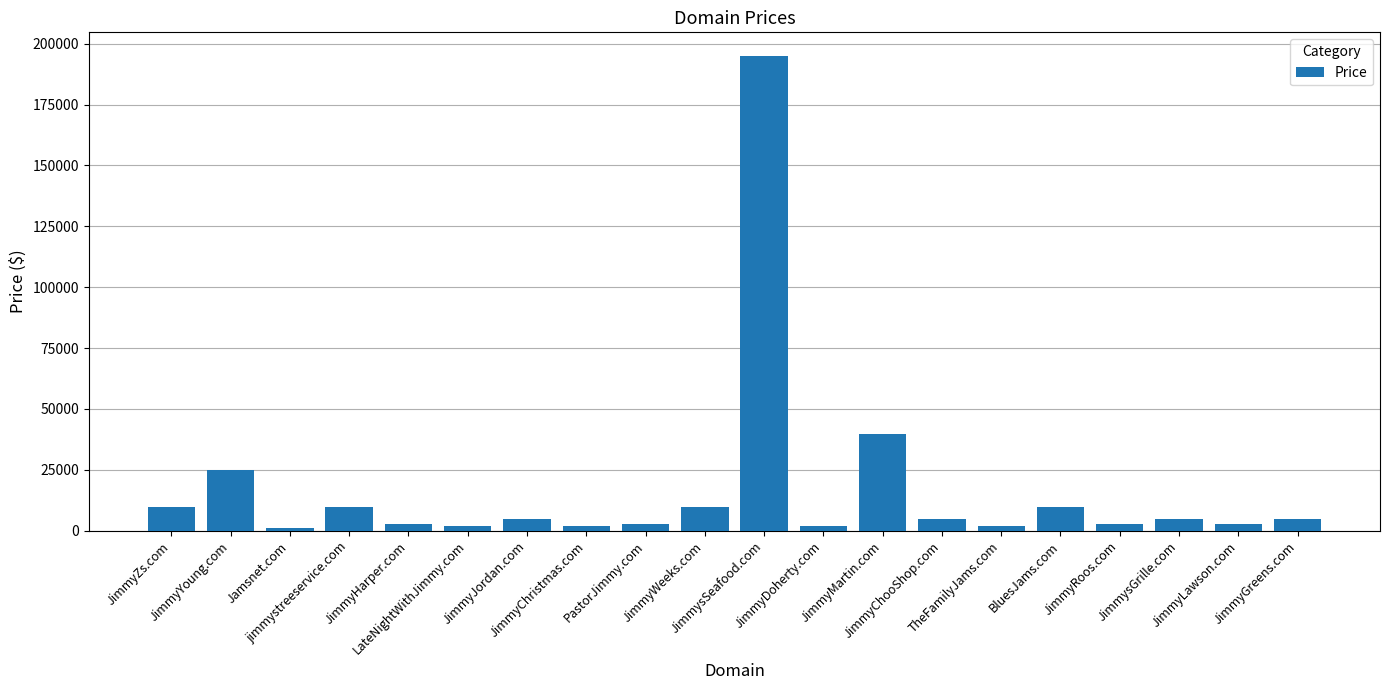

What is the maximum value shown in the chart?

194888